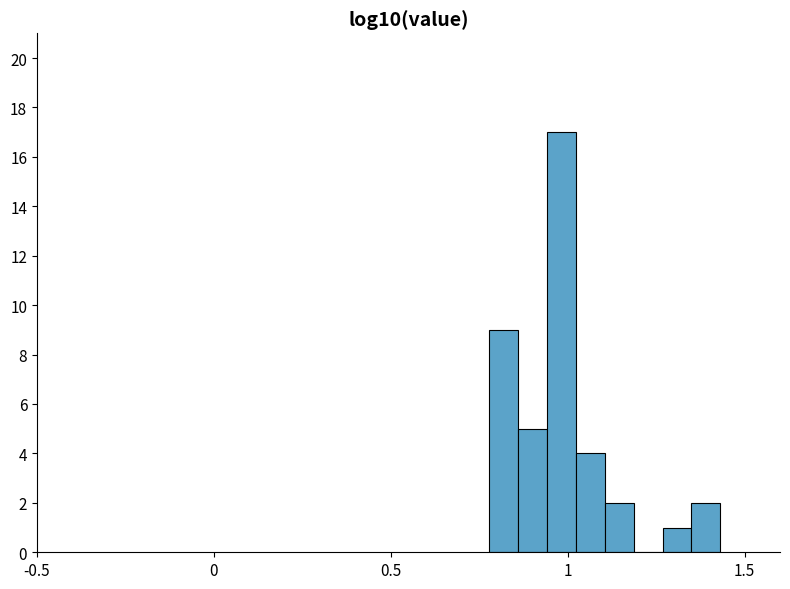

Read against the x-axis, roughly where is the centre of the tallest bar?

1.00